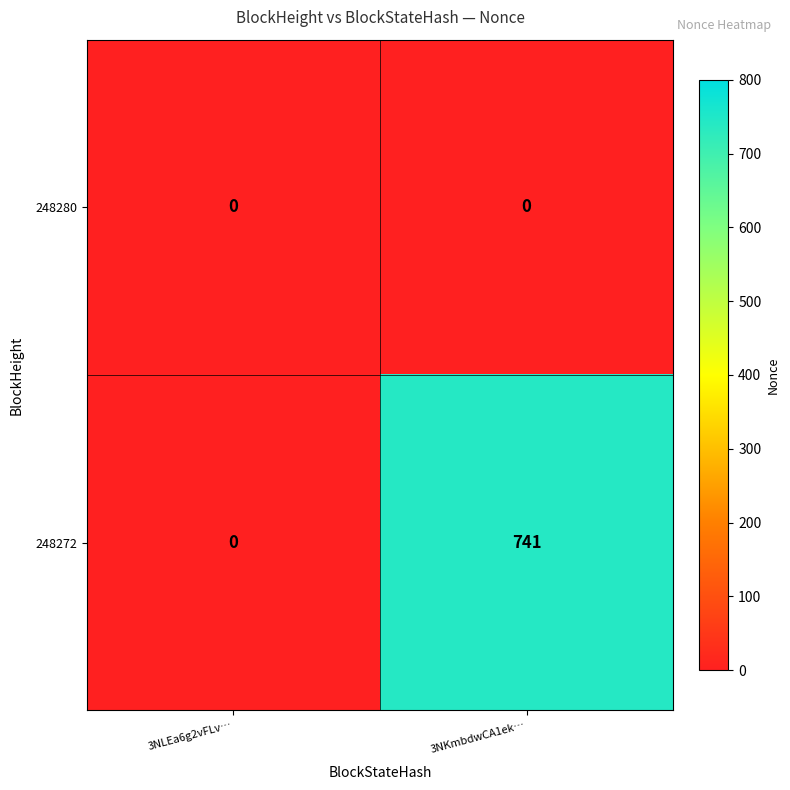

Rank the series by their maximum value, from lowest to highest.

248280, 248272